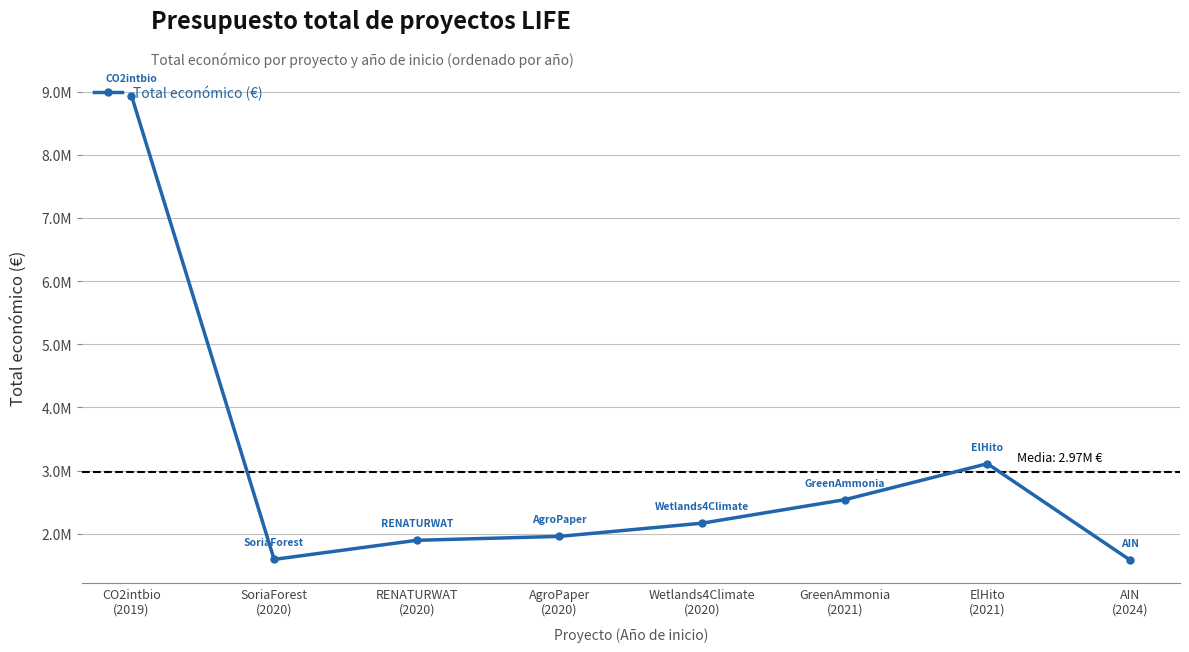

True or false: there are more than 0 points higher than both neighbors.

True